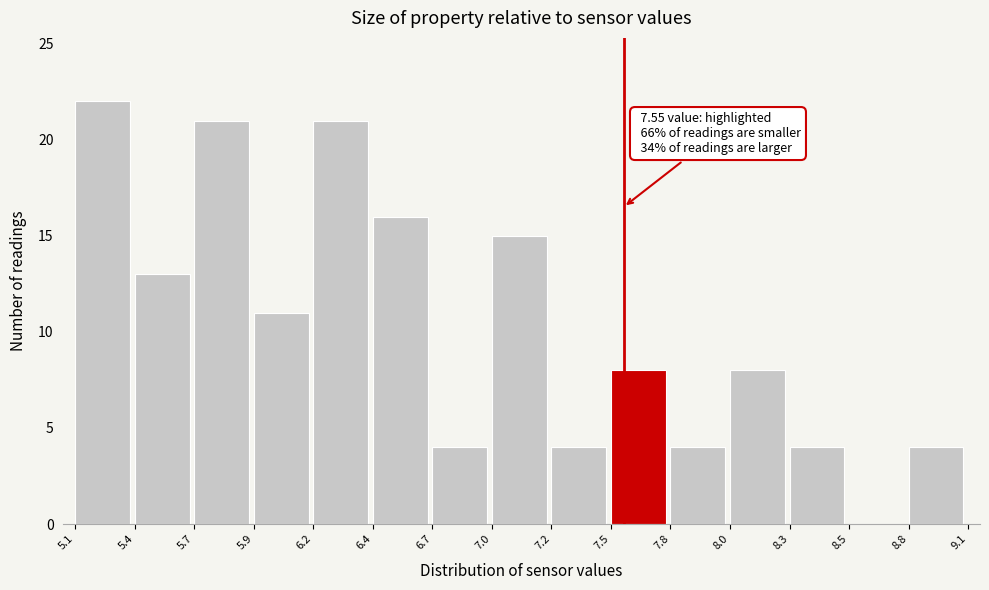

Reading right to left, extract all data points from this chart.

8.8=4	8.5=0	8.3=4	8.0=8	7.8=4	7.5=8	7.2=4	7.0=15	6.7=4	6.4=16	6.2=21	5.9=11	5.7=21	5.4=13	5.1=22